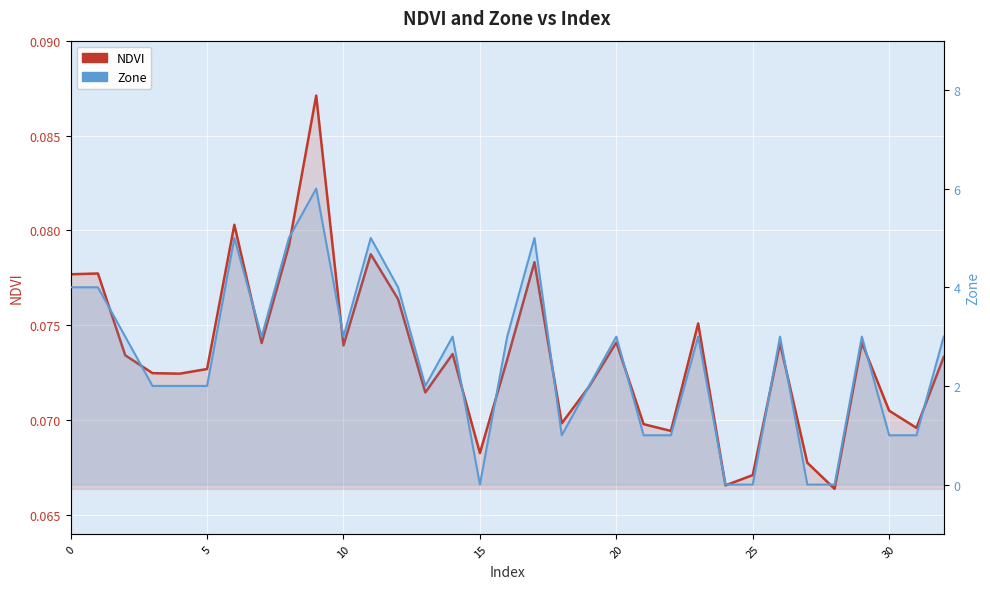

How many values in the Zone series exceed 3?

8